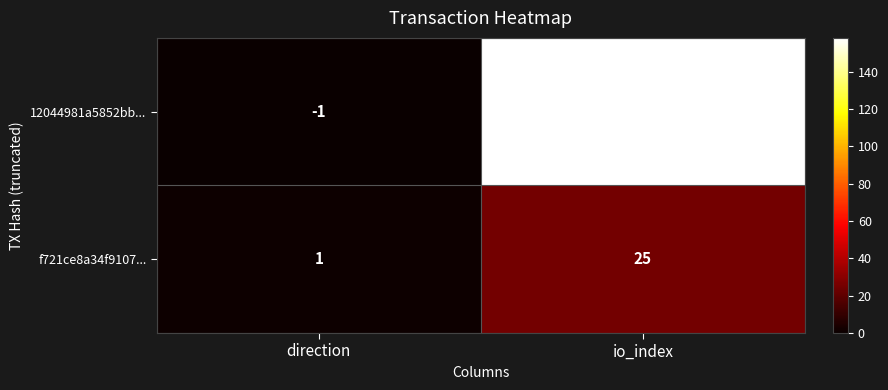

List the labels in order of f721ce8a34f9107... value, smallest first.

direction, io_index